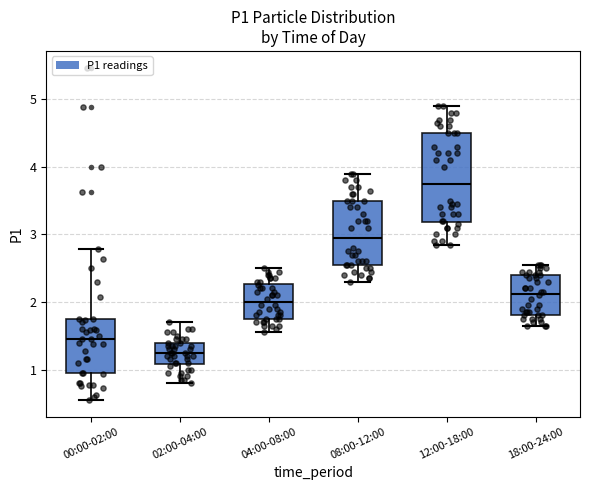

Reading left to right, transcribe this box plot: for each box, give where its median line is, the range the box spans, and where its two whiskers end, as read against the y-axis. The values are not printed on the chart, so give them approximately, as read against the axis.

00:00-02:00: median 1.5, box 0.9 to 1.8, whiskers 0.6 to 2.8
02:00-04:00: median 1.3, box 1.1 to 1.4, whiskers 0.8 to 1.7
04:00-08:00: median 2.0, box 1.8 to 2.3, whiskers 1.6 to 2.5
08:00-12:00: median 3.0, box 2.6 to 3.5, whiskers 2.3 to 3.9
12:00-18:00: median 3.8, box 3.2 to 4.5, whiskers 2.9 to 4.9
18:00-24:00: median 2.1, box 1.8 to 2.4, whiskers 1.7 to 2.6